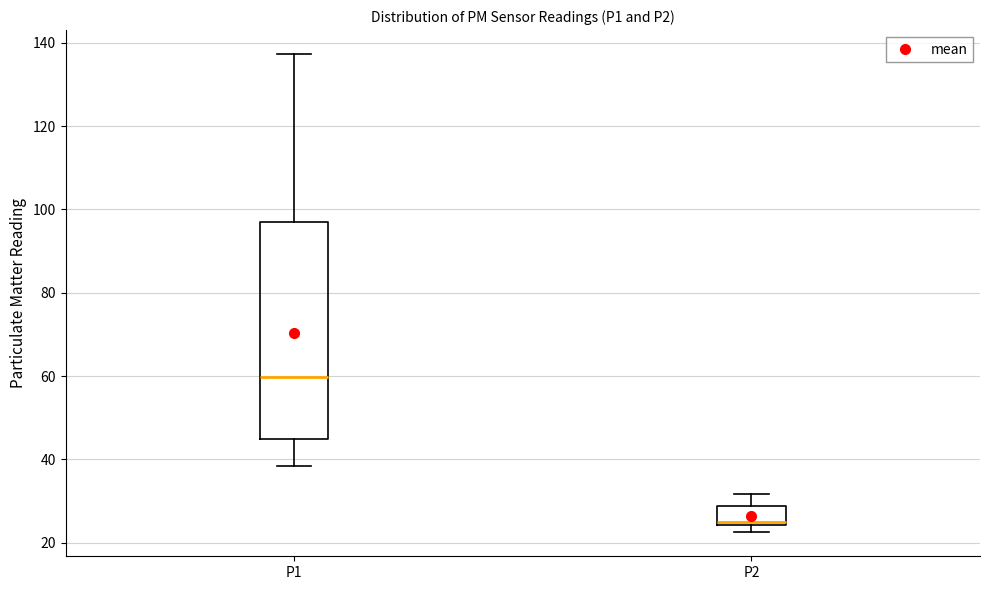

Which box's median line is the highest?

P1